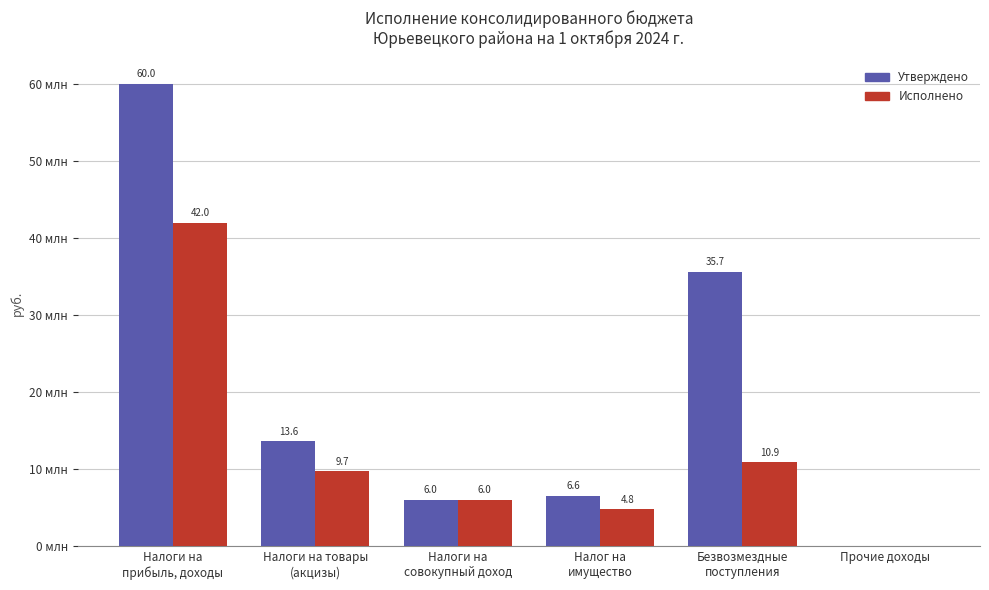

What are all the series names shown in the legend?

Утверждено, Исполнено